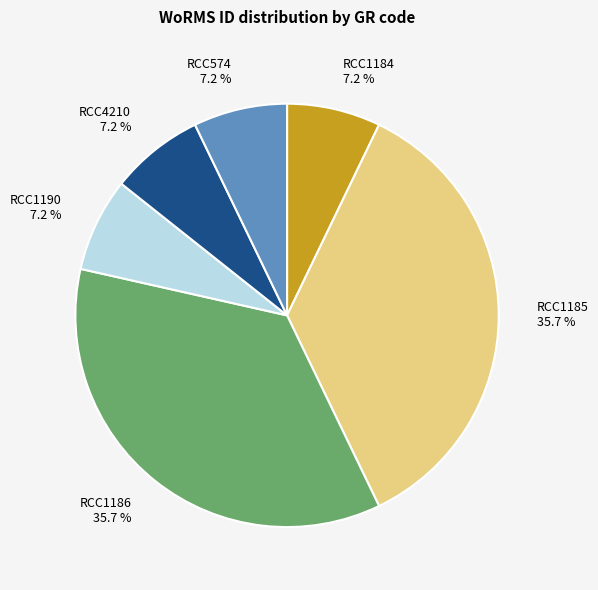

Which has a higher value, RCC574 or RCC1185?

RCC1185